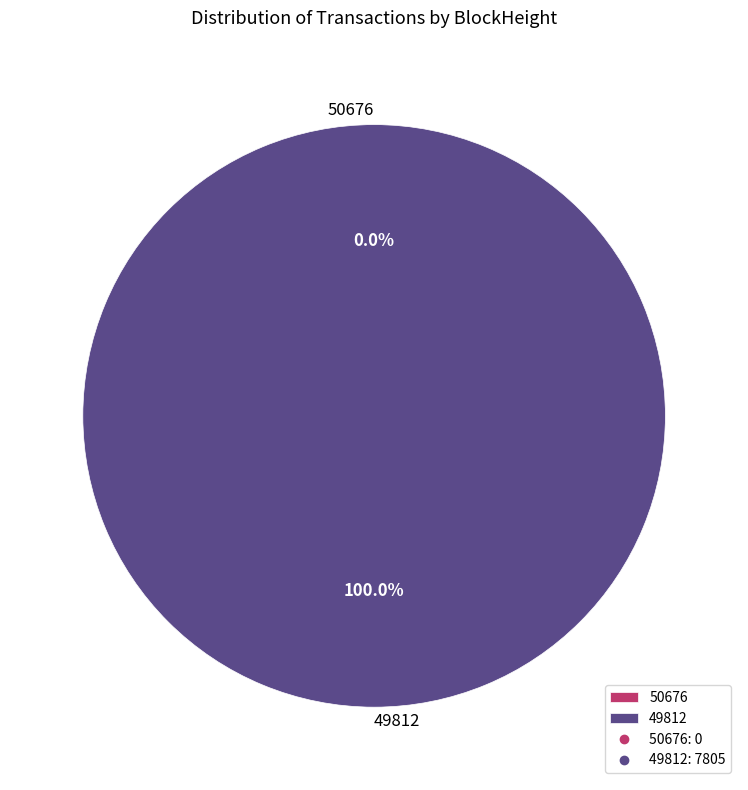

Rank the categories by value from lowest to highest.

50676, 49812